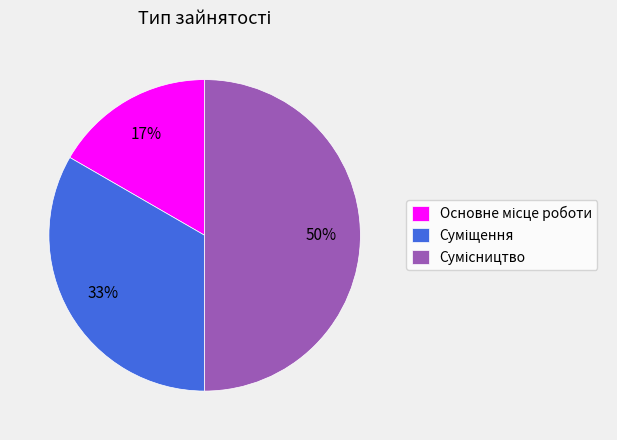

To the nearest percent, what is the difference between the largest and smallest slice percentages?

33%